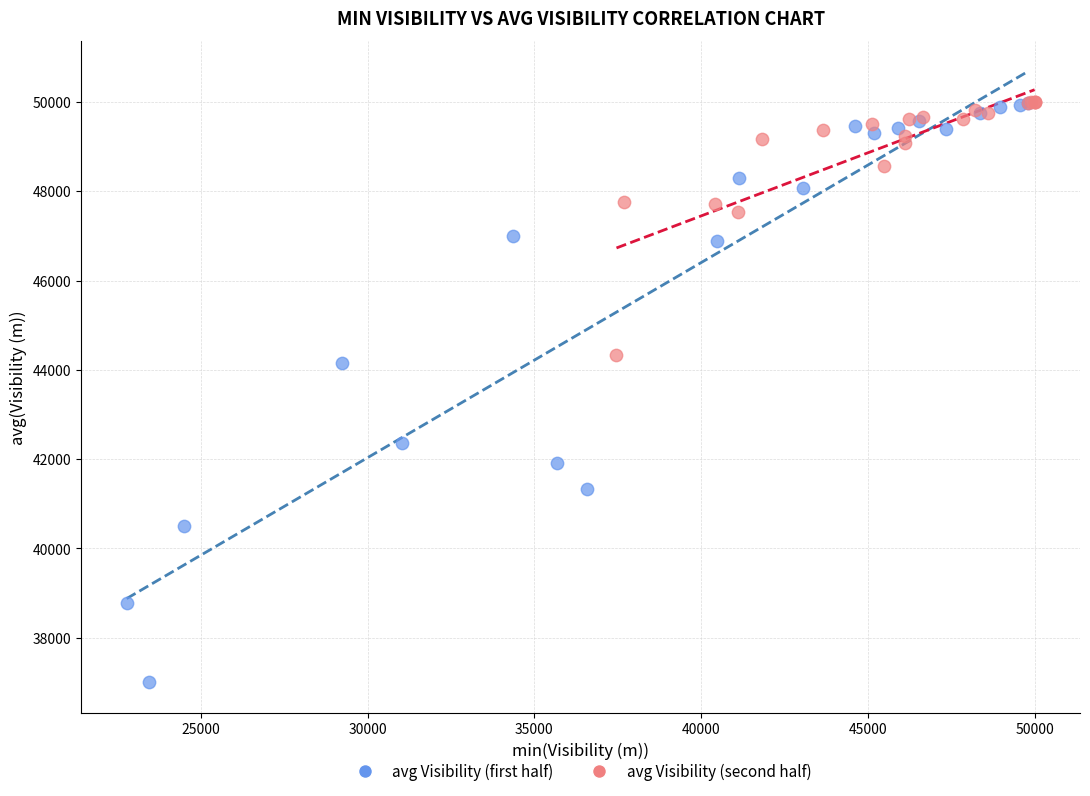

Which series contains the lowest Y value?

avg Visibility (first half)